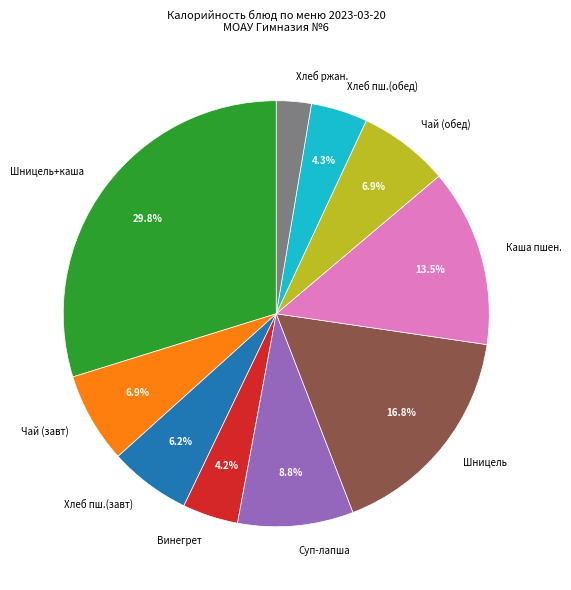

Is there any slice that represents more than half of the pie?

No